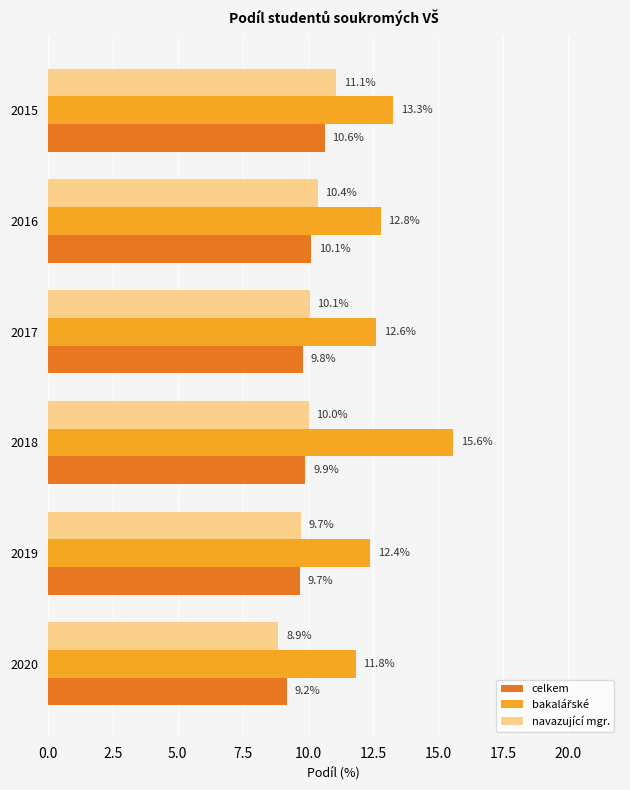

At which category does the chart reach its minimum across all series?

2020